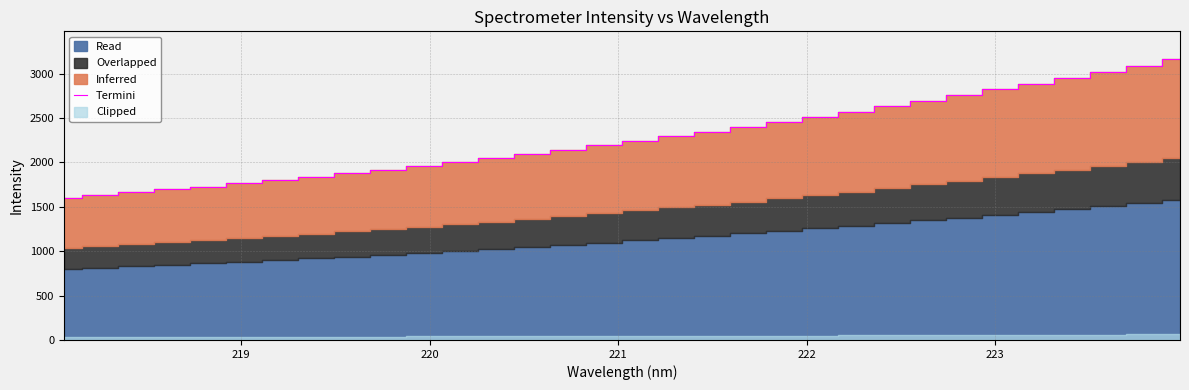

Reading left to right, list all the values displayed in this chart.

1597.5	1629.7	1661.2	1695.4	1728.4	1764.3	1802.8	1840.4	1879.8	1919.4	1961.7	2004.9	2050.9	2097.3	2144.1	2192.2	2244.1	2296.4	2347.4	2398.6	2456.4	2514.7	2572.5	2632.9	2695.1	2758.8	2821.7	2885.4	2952.2	3020.2	3088.9	3160.2